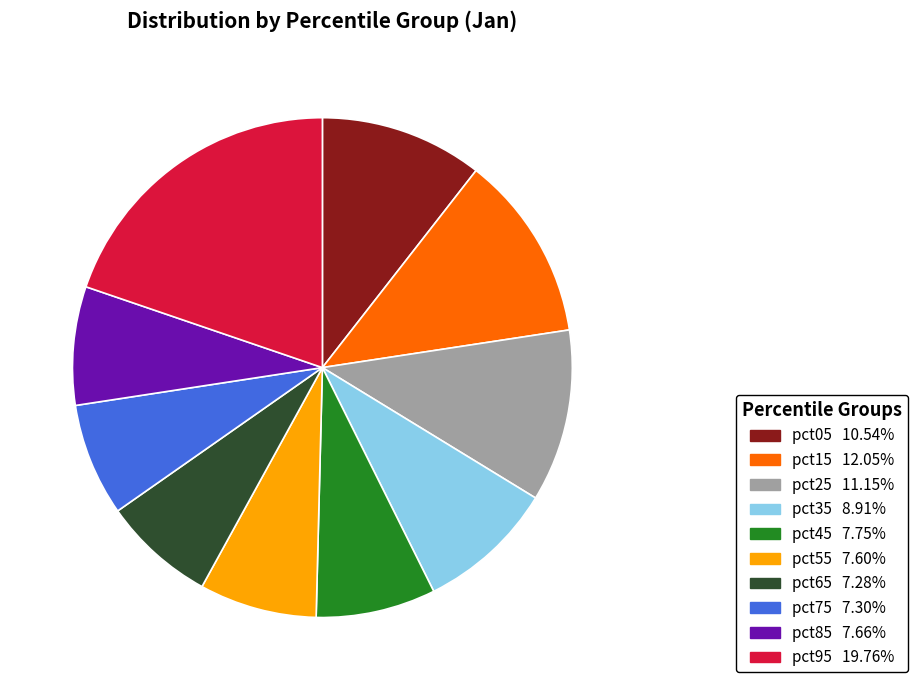

Which category has the biggest portion of the pie?

pct95